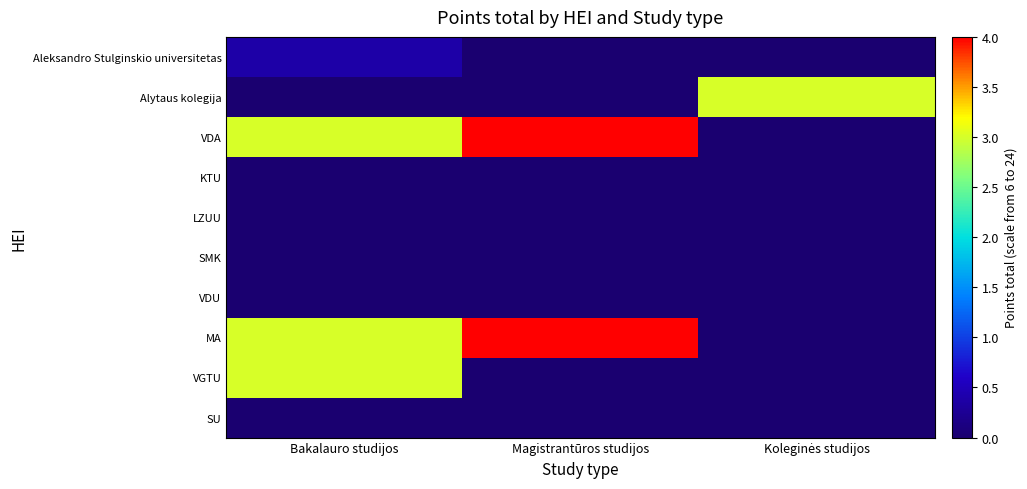

Which series has the largest total across all categories?

VDA